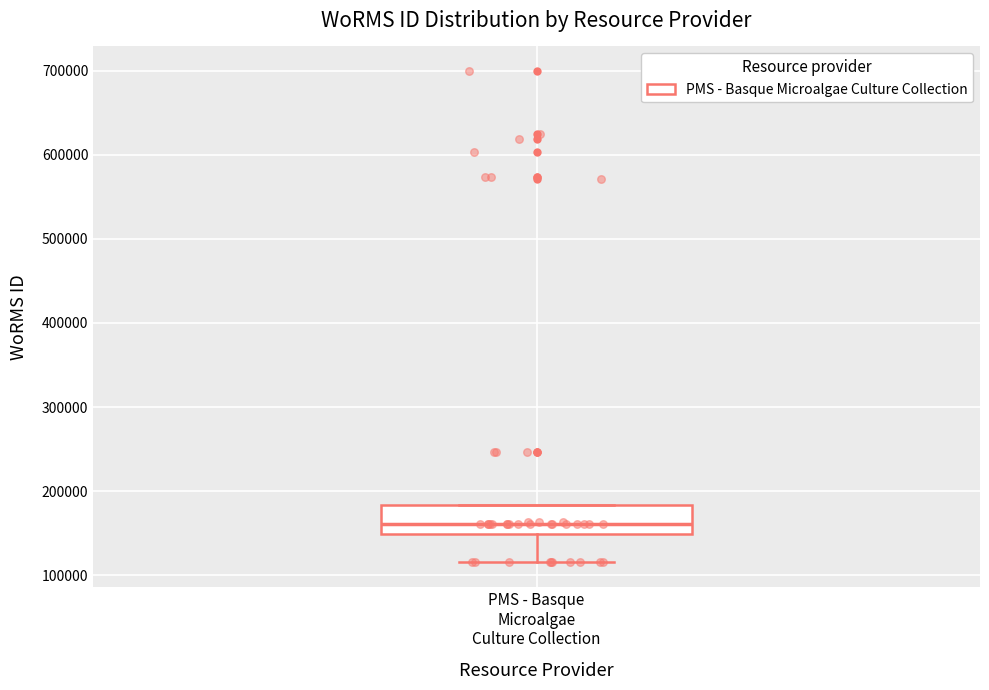

Transcribe this box plot: give where the median line is, the range the box spans, and where the two whiskers end, as read against the y-axis. The values are not printed on the chart, so give them approximately, as read against the axis.

median 160000, box 150000 to 180000, whiskers 120000 to 180000